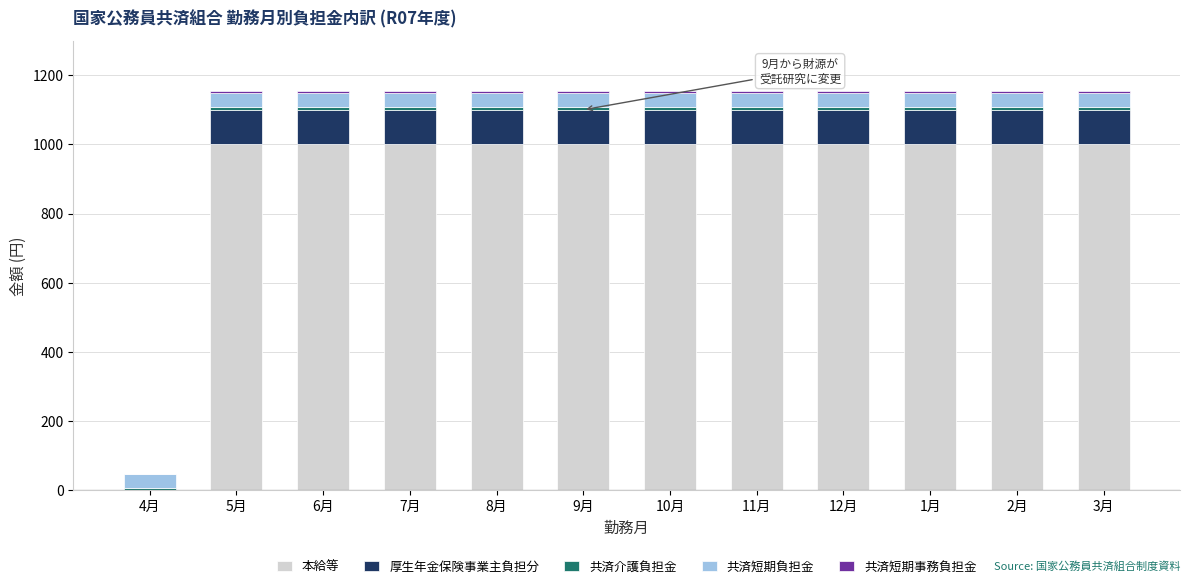

The value of 本給等 at 4月 is 0. True or false?

True